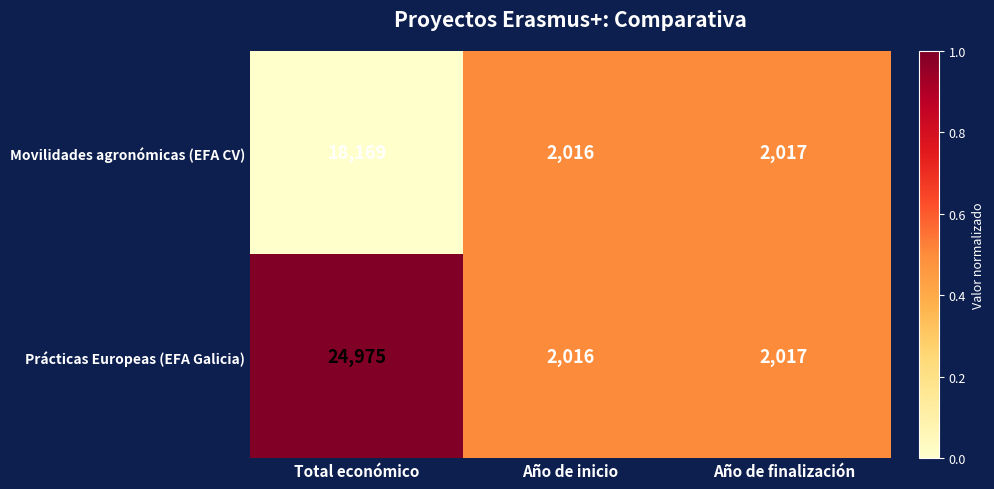

Which series has the widest spread of values?

Prácticas Europeas (EFA Galicia)